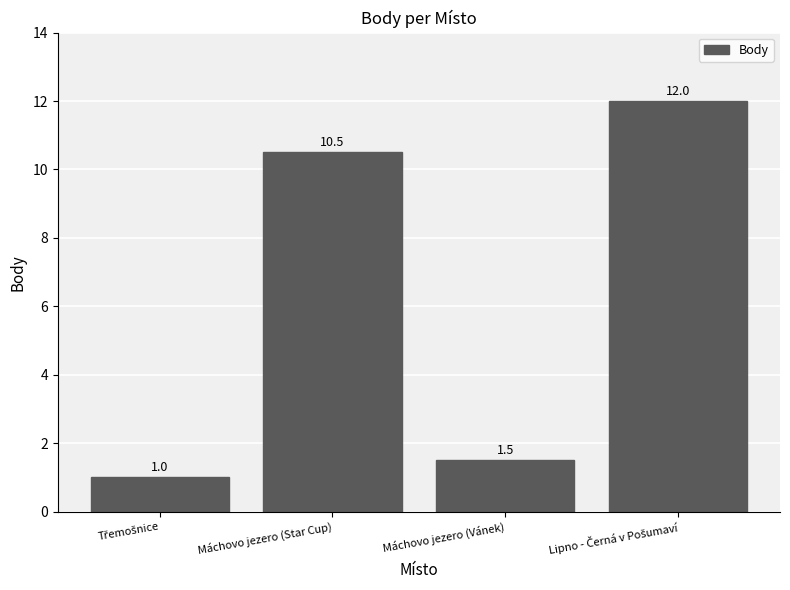

What is the value of the 2nd bar from the left?

10.5